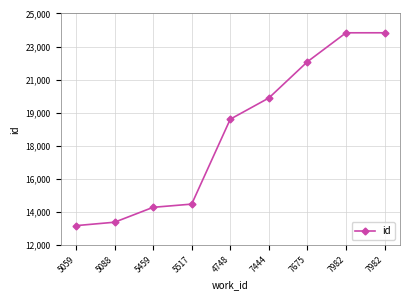

Rank the categories by value from highest to lowest.

7982, 7982, 7675, 7444, 4748, 5517, 5459, 5088, 5059